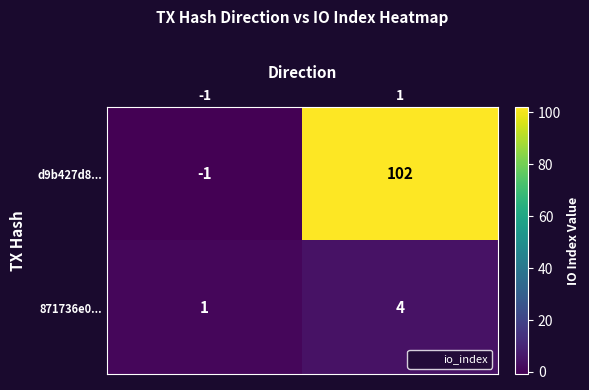

At -1, list the series in order from smallest to largest.

d9b427d8..., 871736e0...